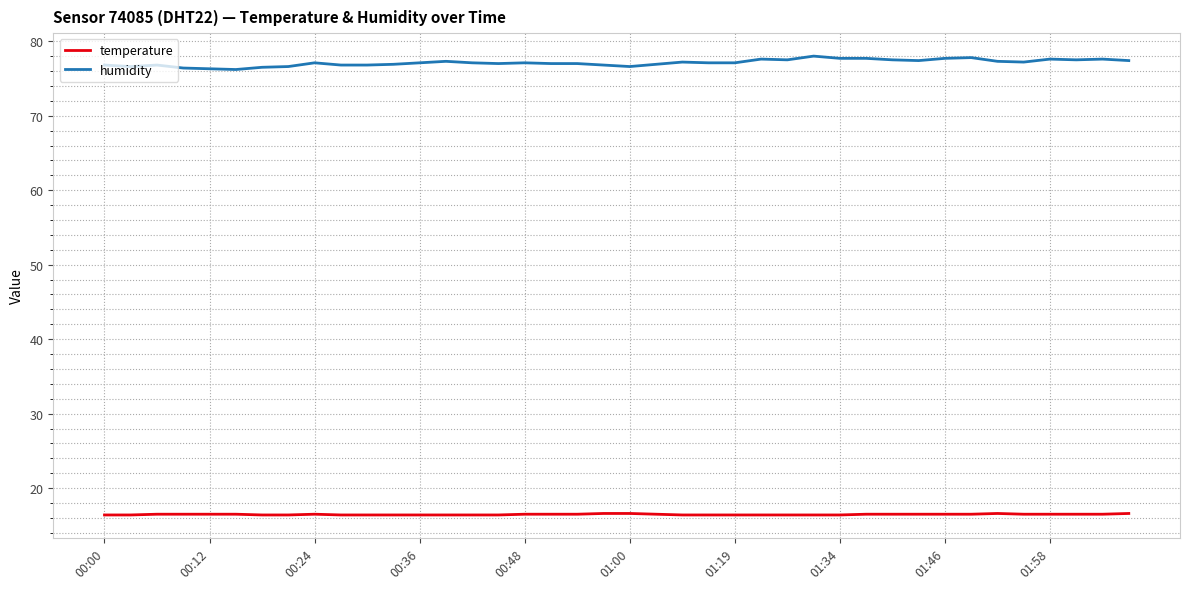

True or false: temperature and humidity intersect in this chart.

False